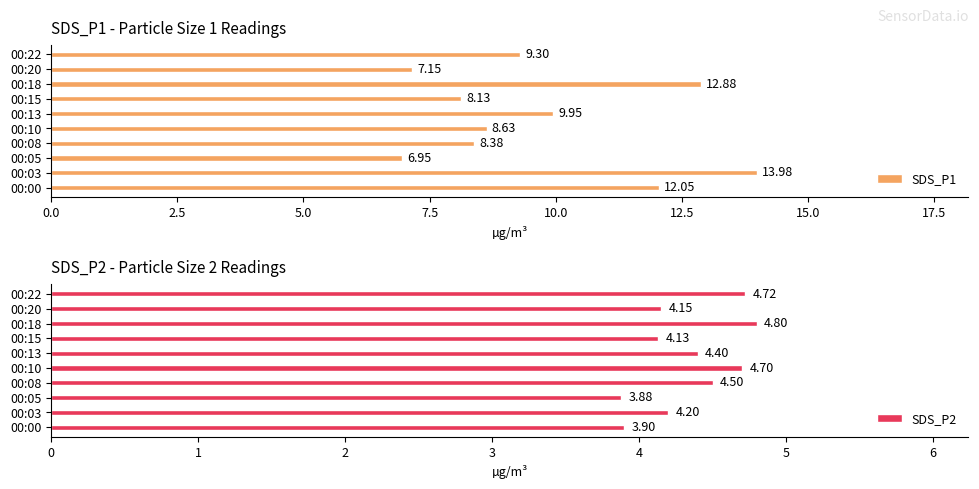

What is the average value of the SDS_P2 series?

4.3